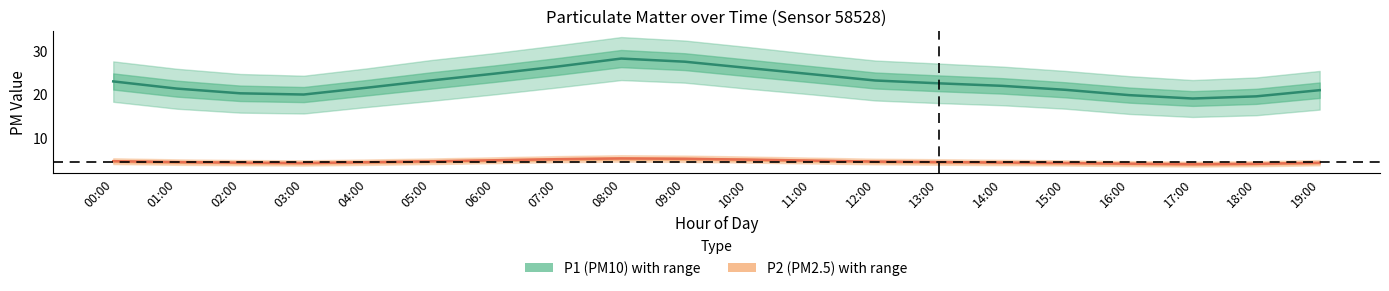

List the series in order of their overall mean, highest first.

P1 (PM10), P2 (PM2.5)